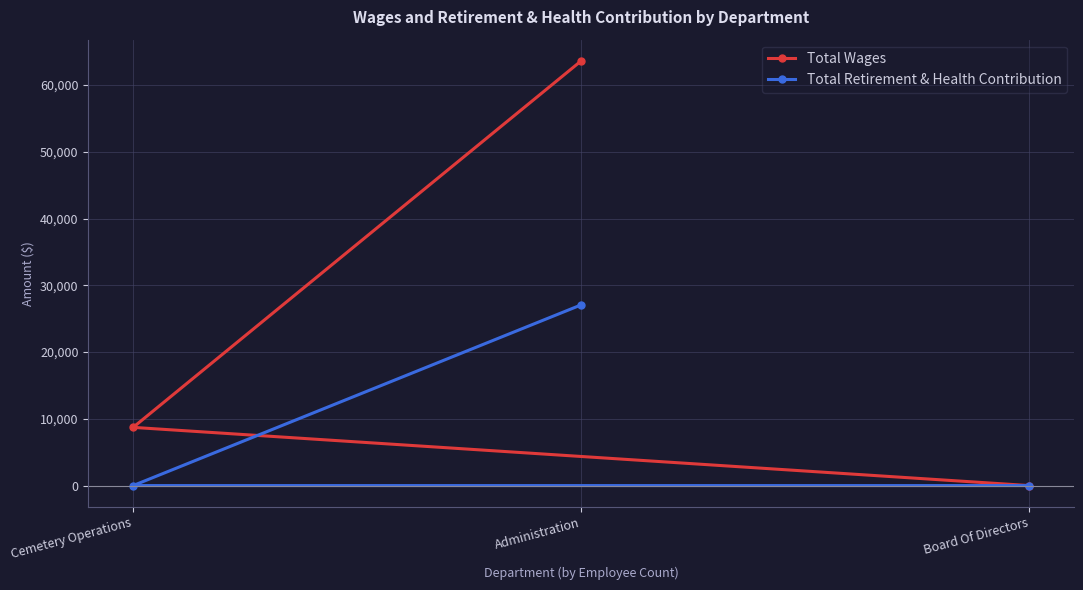

How many data points in Total Retirement & Health Contribution are above 0?

1